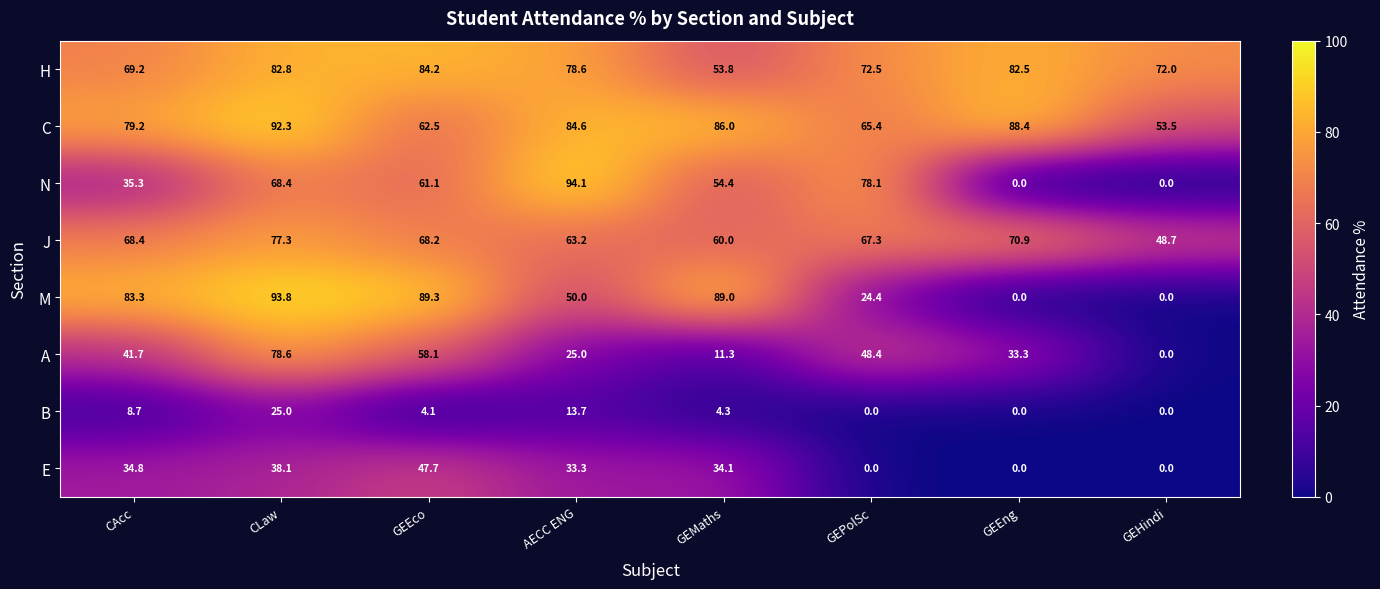

Is it true that C equals 79.2 at CAcc?

True